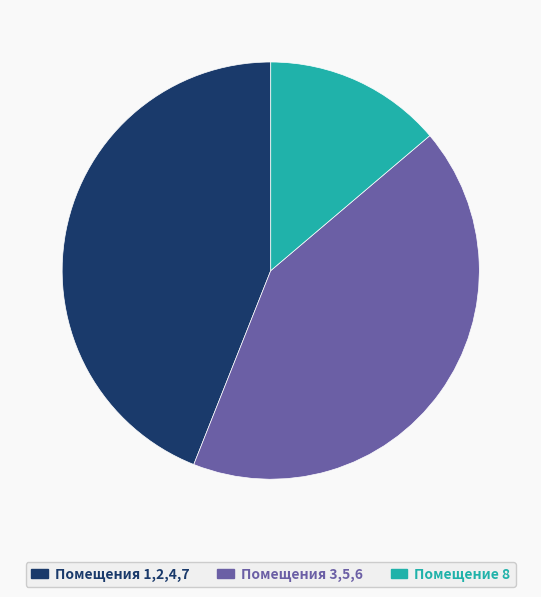

Is there a majority slice in this chart?

No